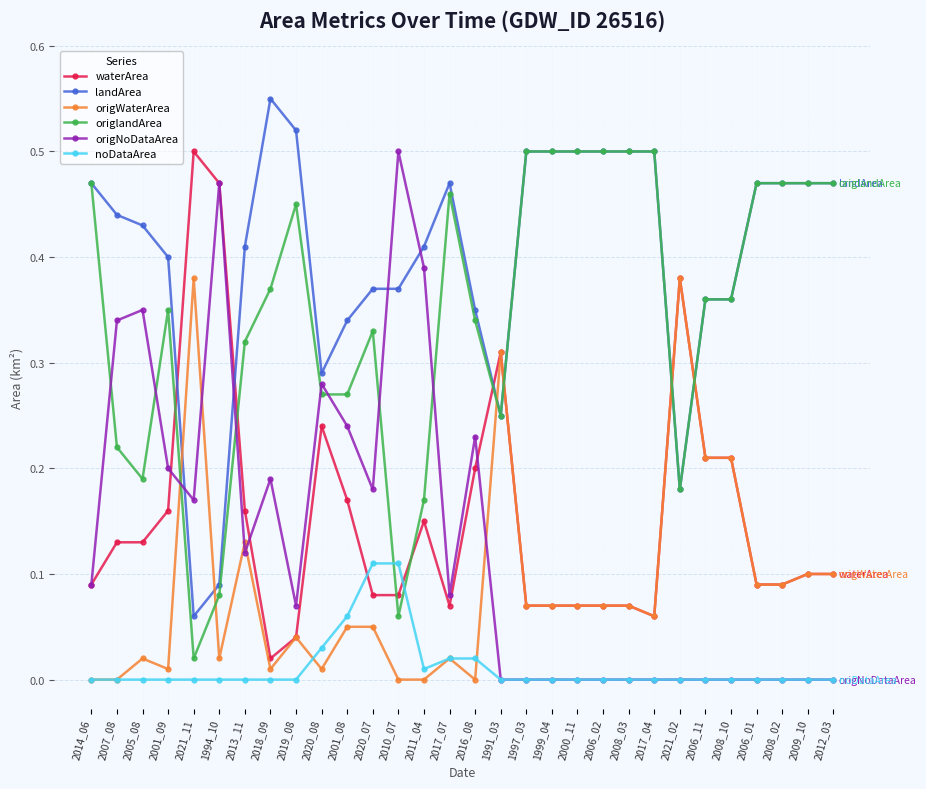

The origNoDataArea series shows 0.0 at 2006_11. True or false?

True